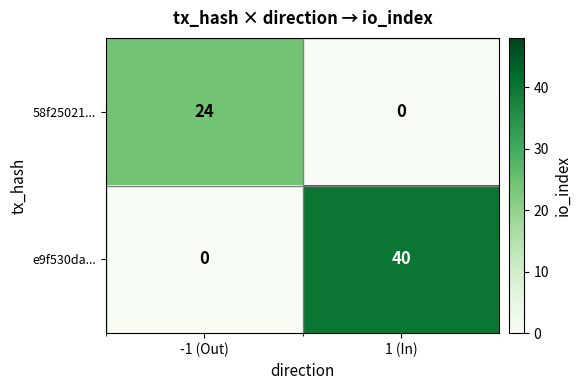

Which series has the largest total across all categories?

e9f530da...